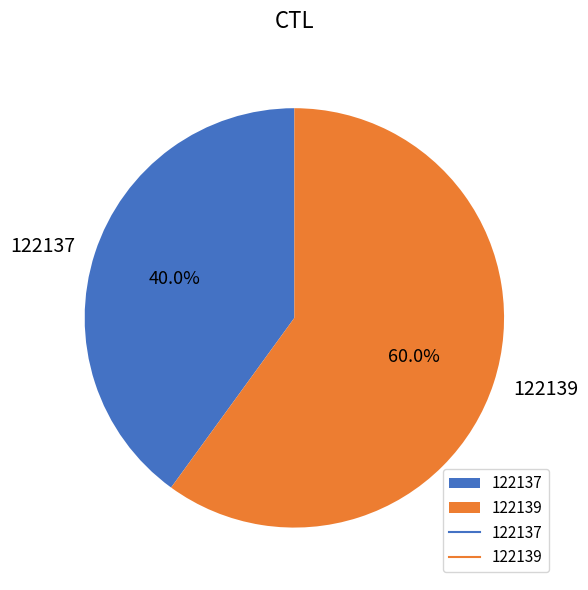

To the nearest percent, what is the difference between the largest and smallest slice percentages?

20%